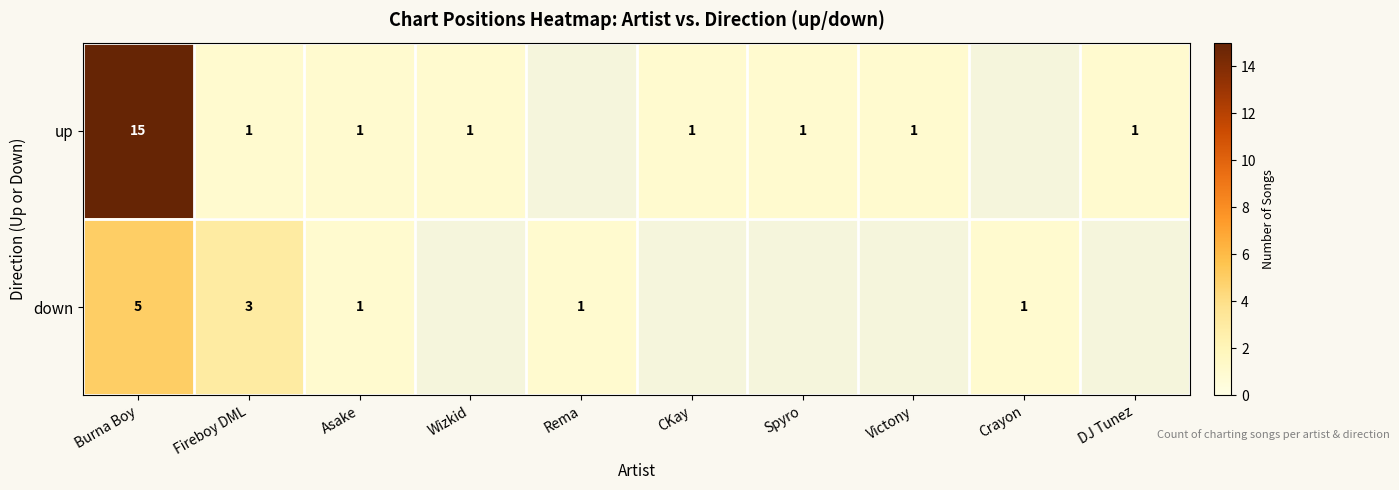

At Burna Boy, list the series in order from smallest to largest.

down, up